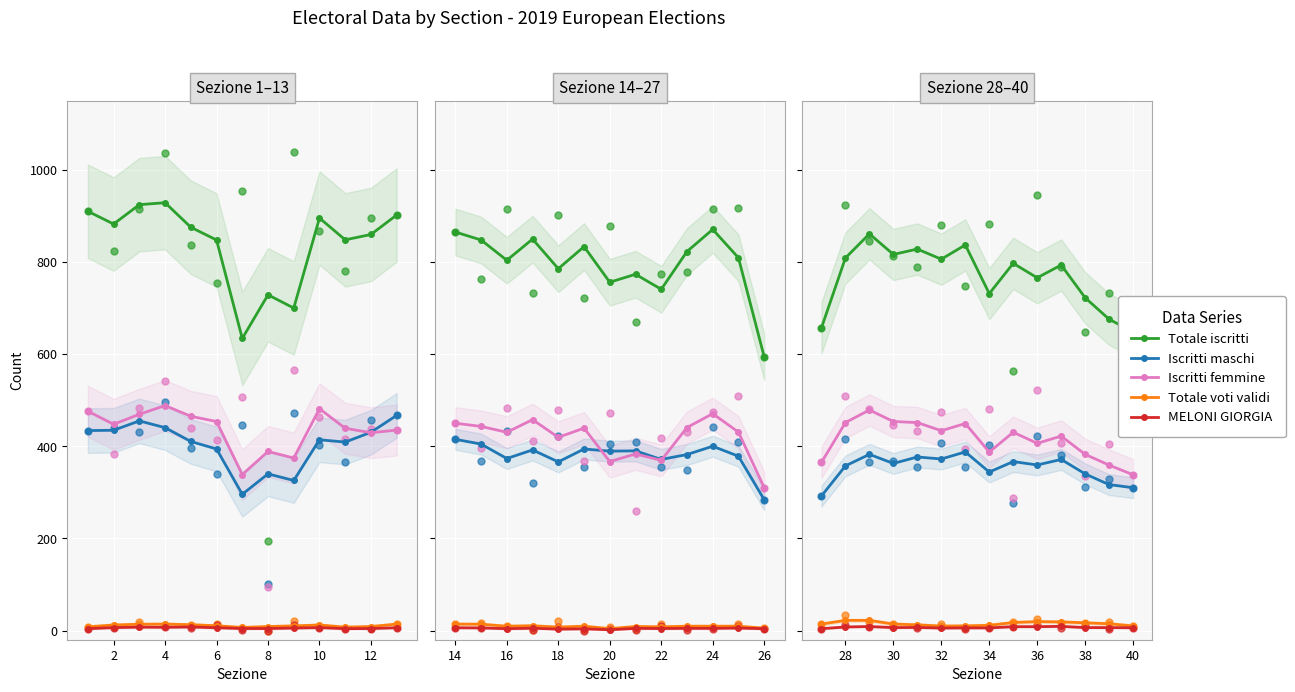

Which series reaches the maximum Y coordinate?

Totale iscritti